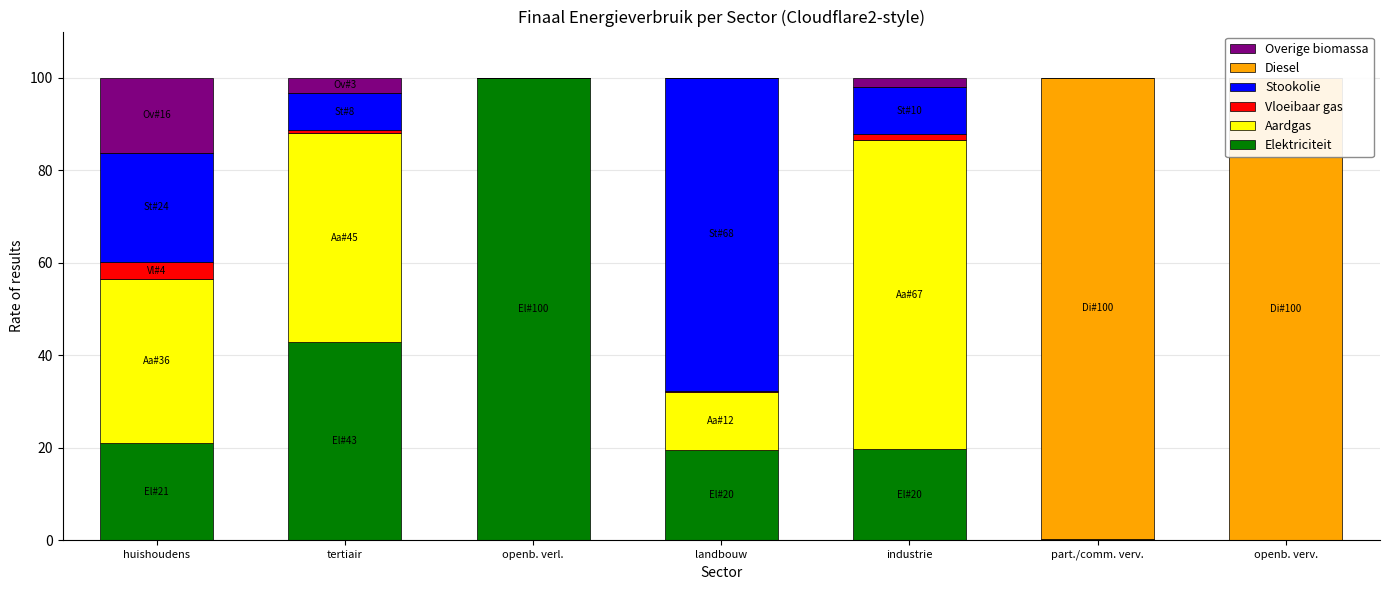

What are all the series names shown in the legend?

Elektriciteit, Aardgas, Vloeibaar gas, Stookolie, Diesel, Overige biomassa